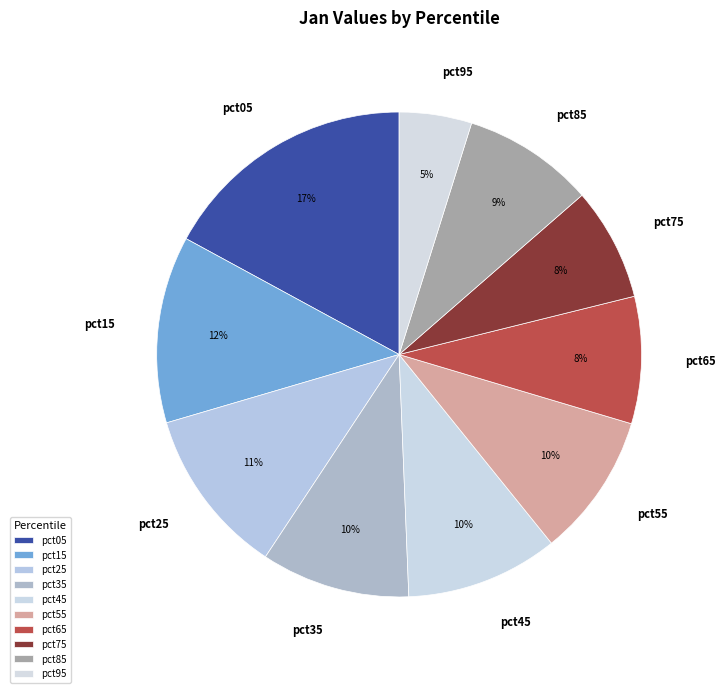

How many slices are in this pie chart?

10